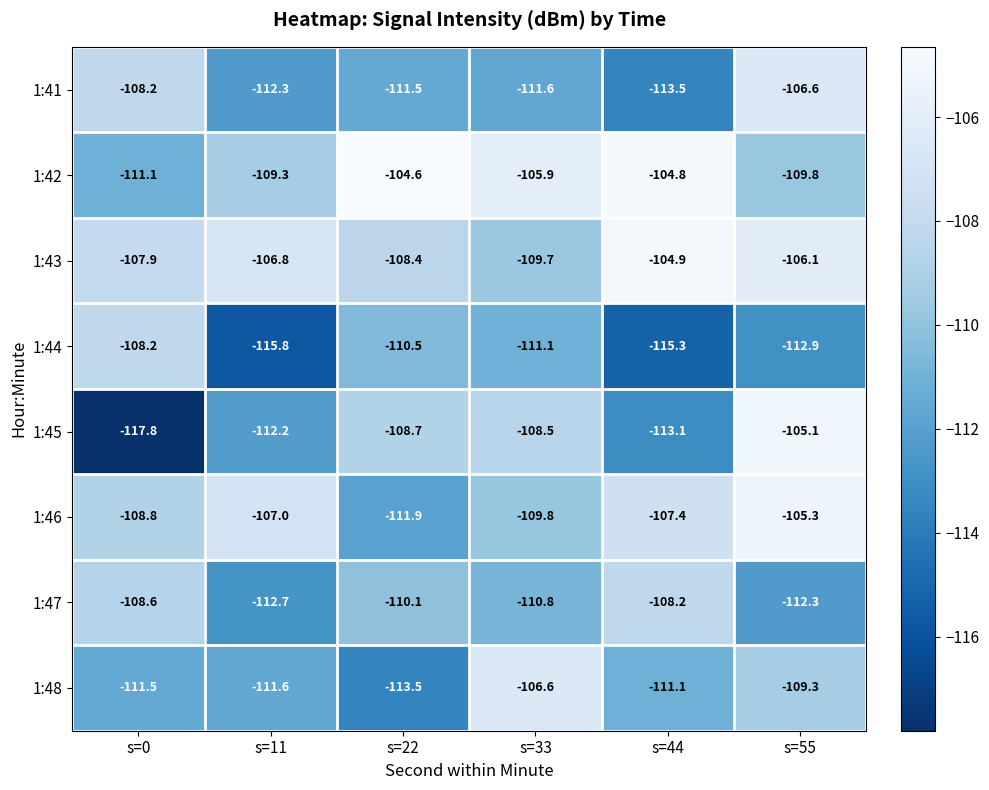

Read the 1:46 value at s=0.

-108.8